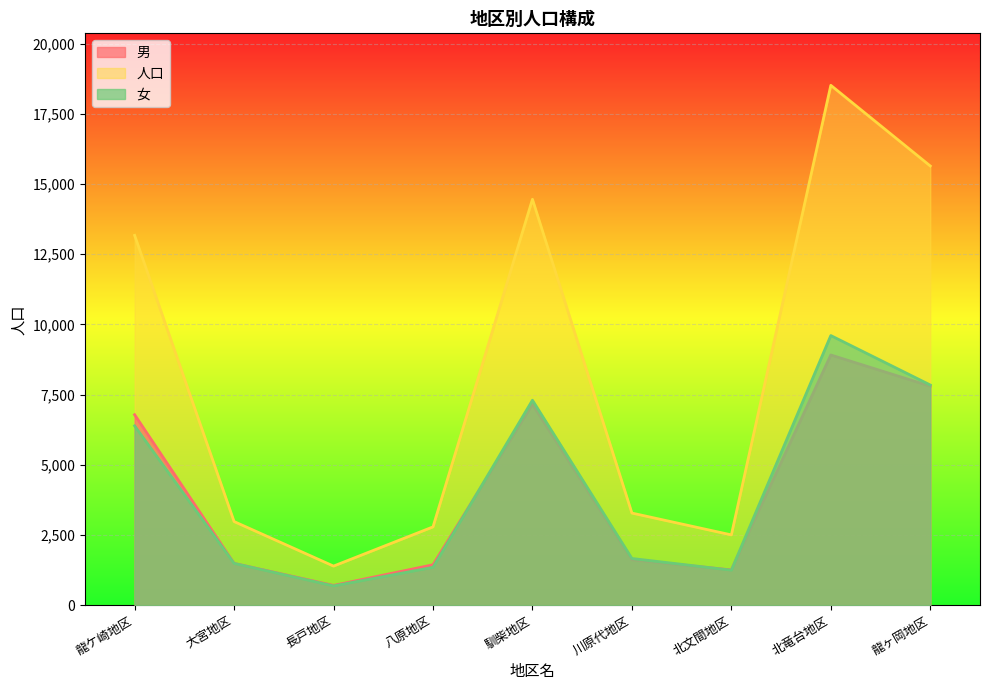

What is the sum of the 男 values at 川原代地区 and 北竜台地区?

10527